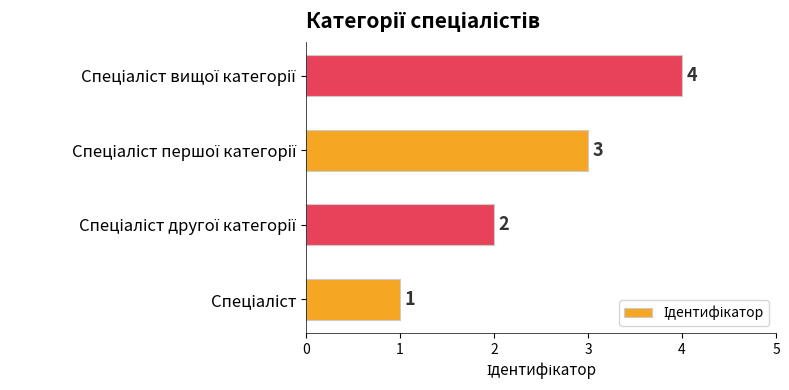

What is the maximum value shown in the chart?

4